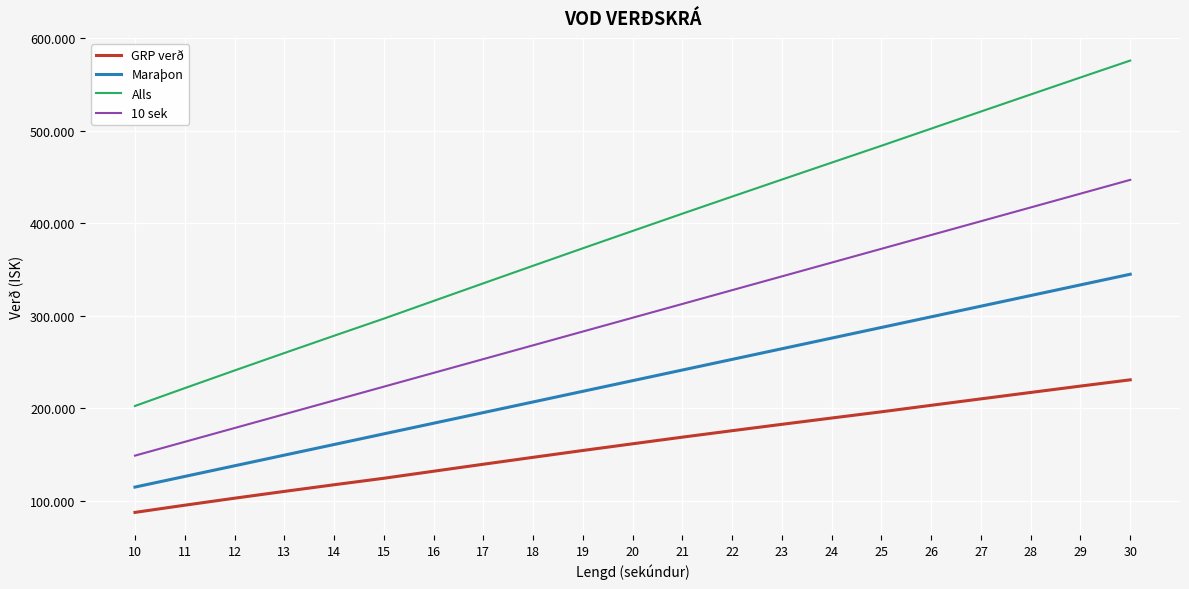

What are all the series names shown in the legend?

GRP verð, Maraþon, Alls, 10 sek